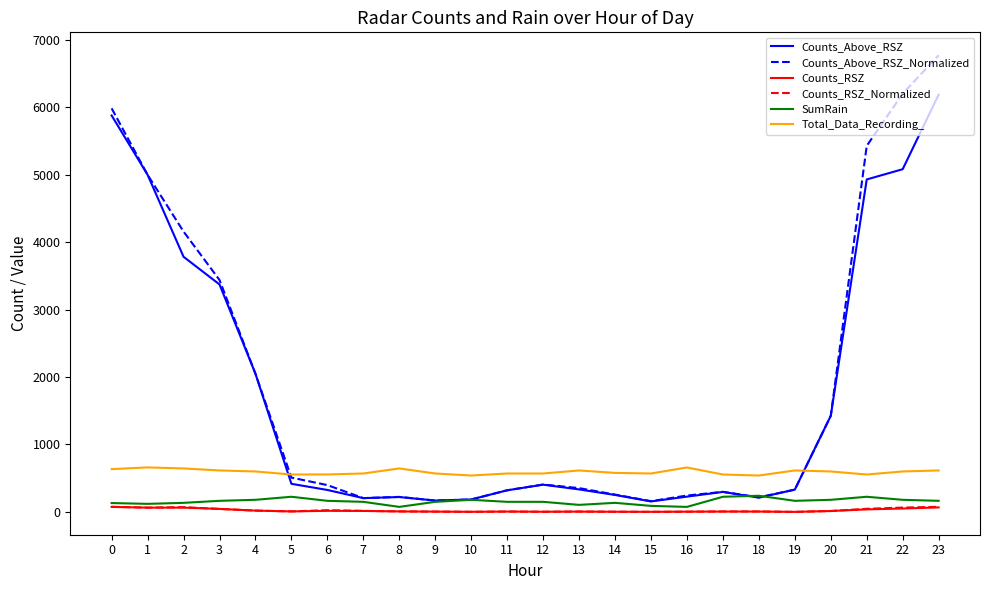

Between 3 and 17, which series saw the biggest shift?

Counts_Above_RSZ_Normalized